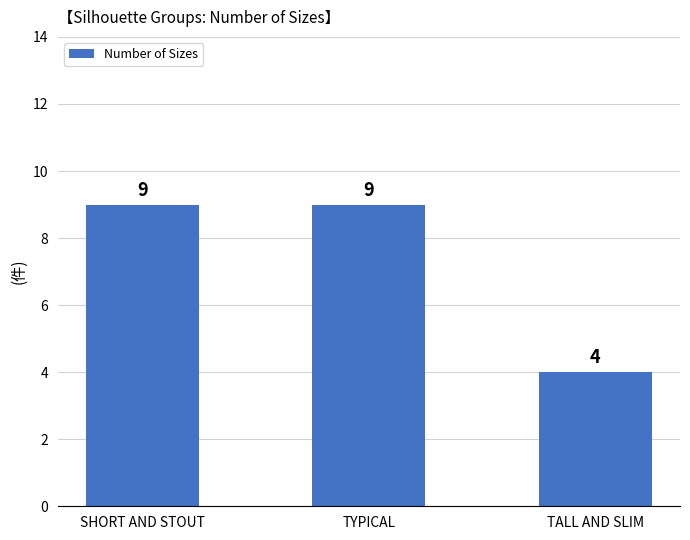

What is the greatest value displayed?

9